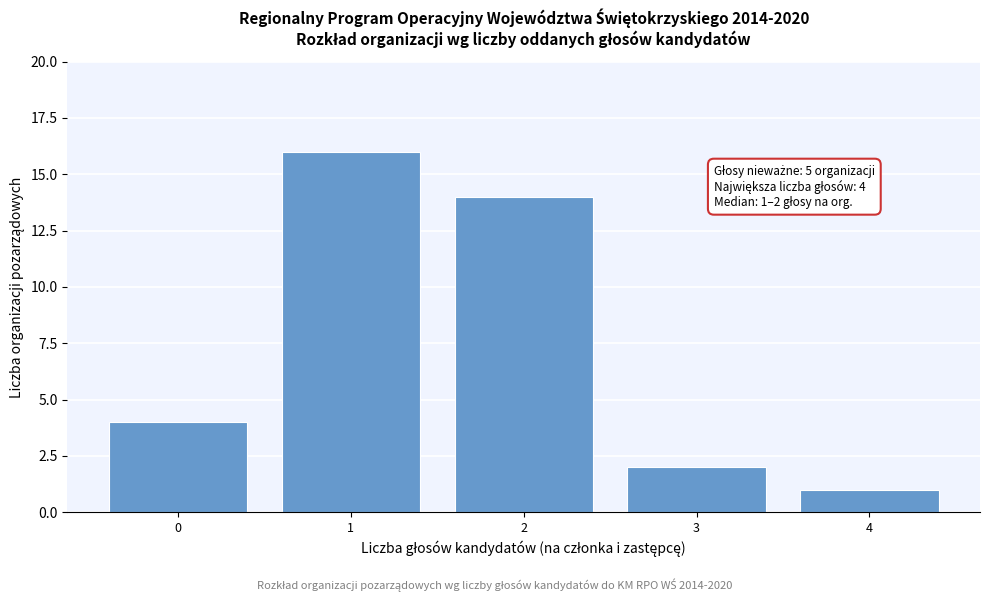

Reading left to right, extract all data points from this chart.

0=4	1=16	2=14	3=2	4=1